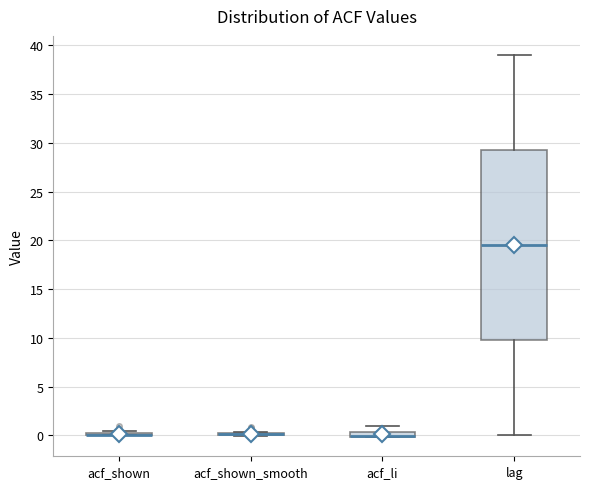

Which box is the tallest, from its lower edge to its upper edge?

lag